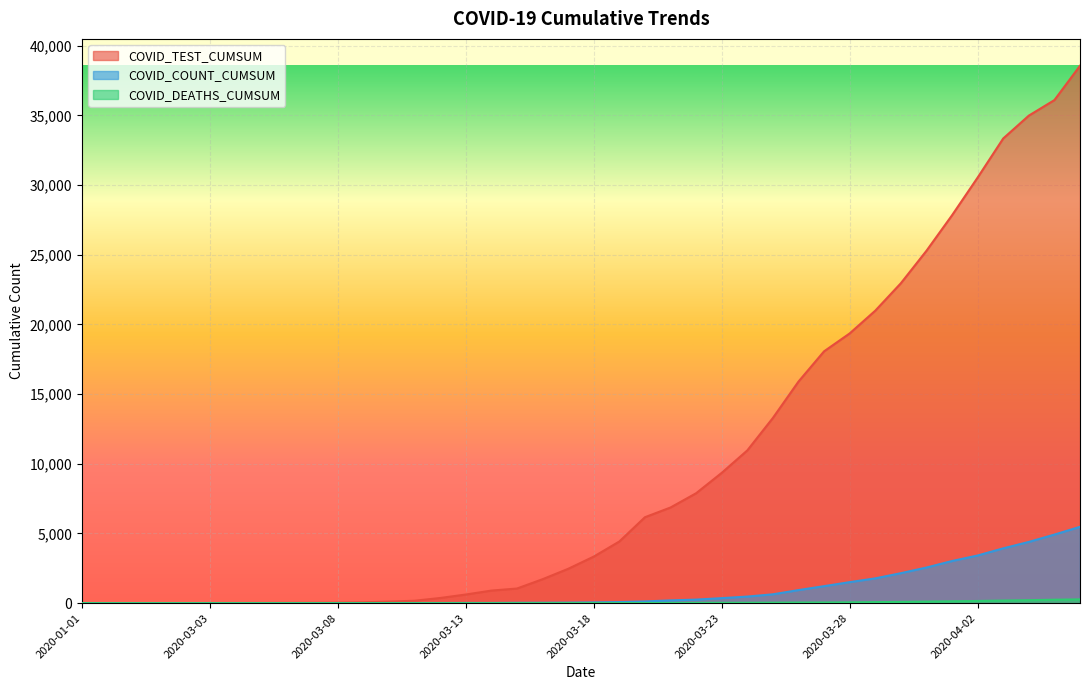

What is the difference between the second highest and minimum values in the COVID_TEST_CUMSUM series?

36104